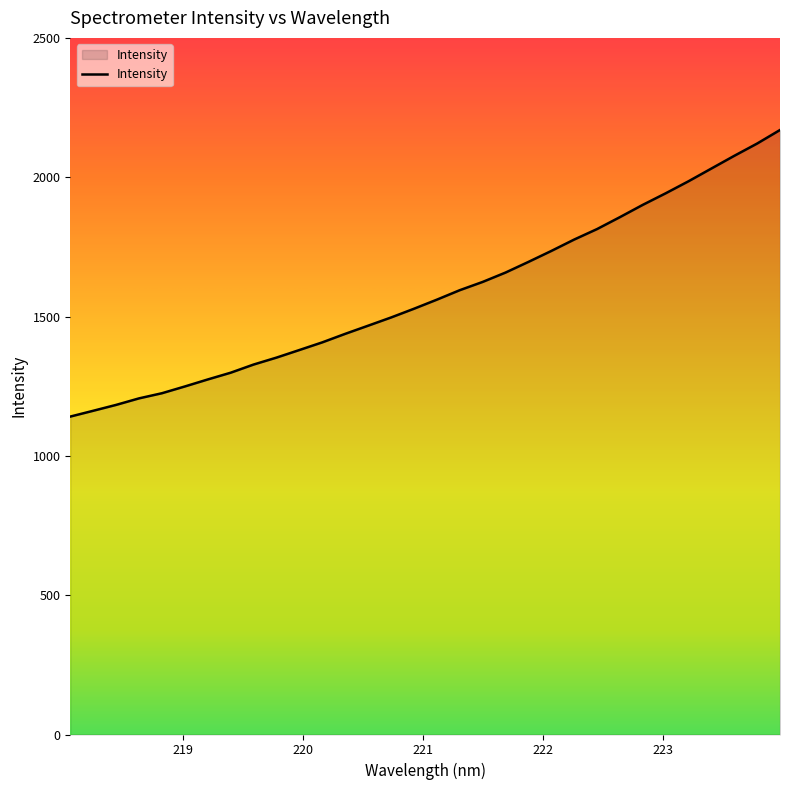

What is the difference between the maximum and minimum values?

1028.5